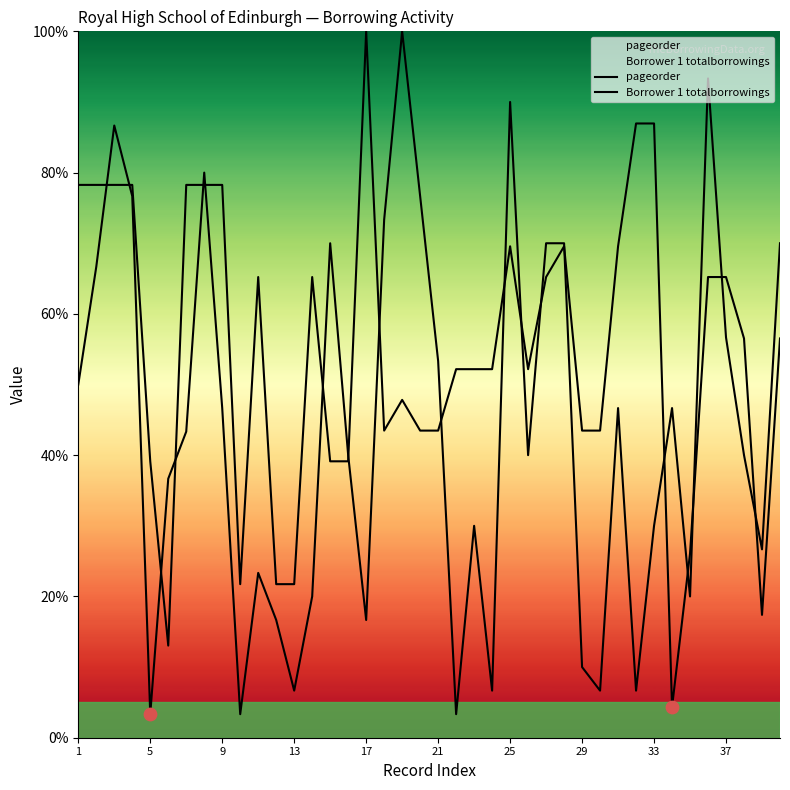

Which series has the widest spread of Y values?

pageorder